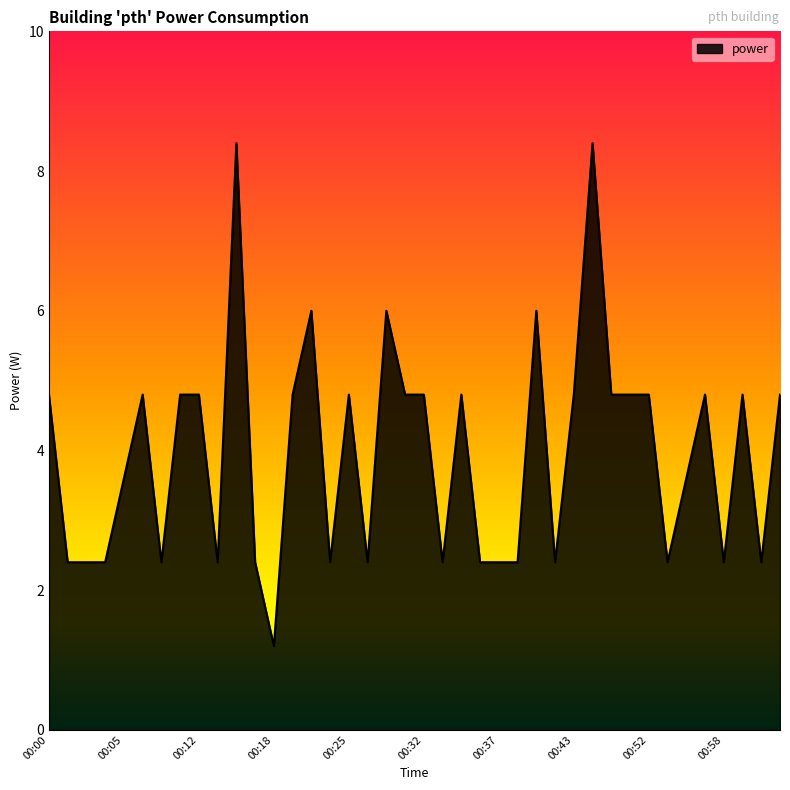

What is the smallest value displayed?

1.2